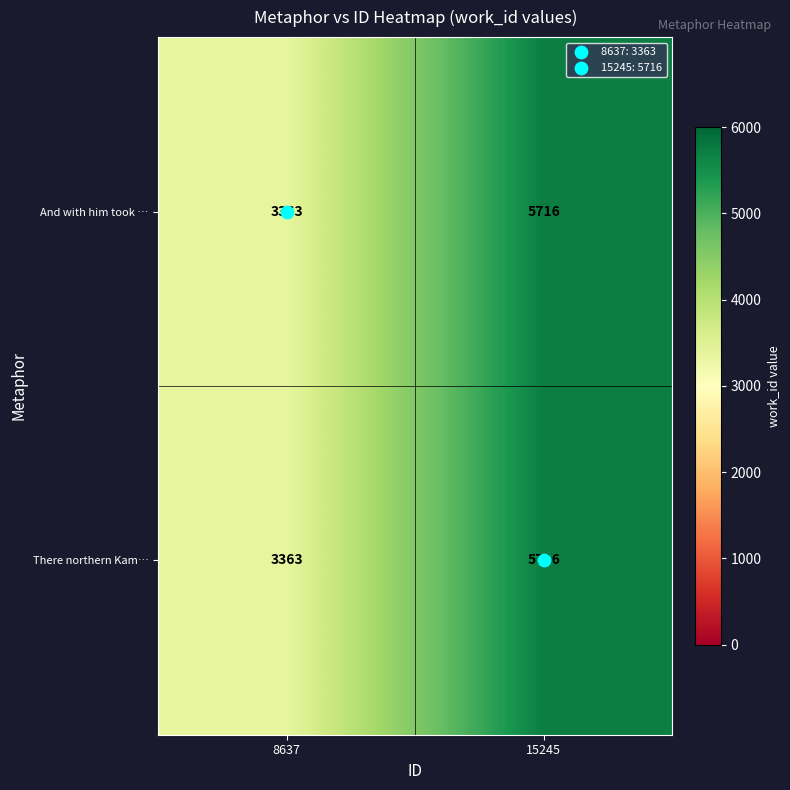

List the labels in order of There northern Kam… value, largest first.

15245, 8637